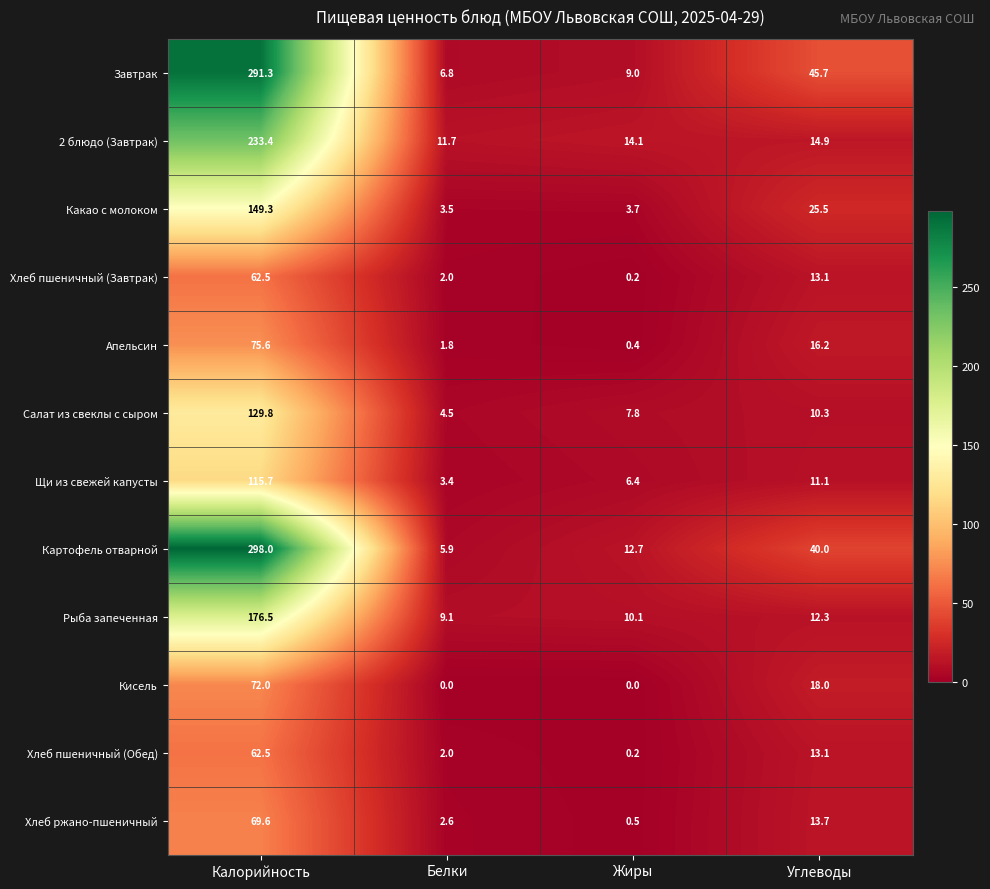

What is the sum of the 2 блюдо (Завтрак) values at Белки and Углеводы?

26.6